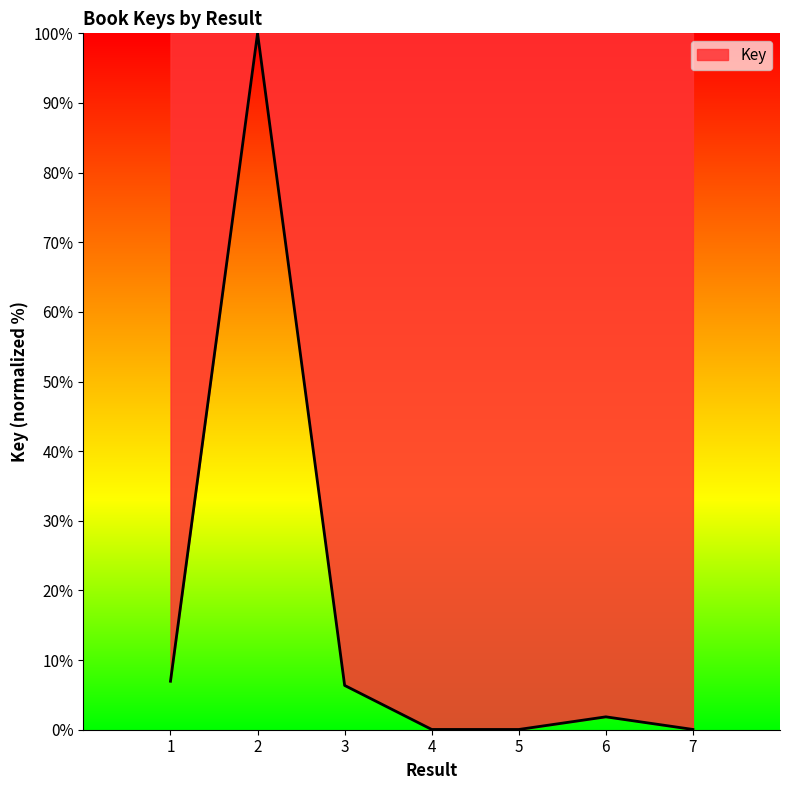

The value at 2 is 147.6. True or false?

False